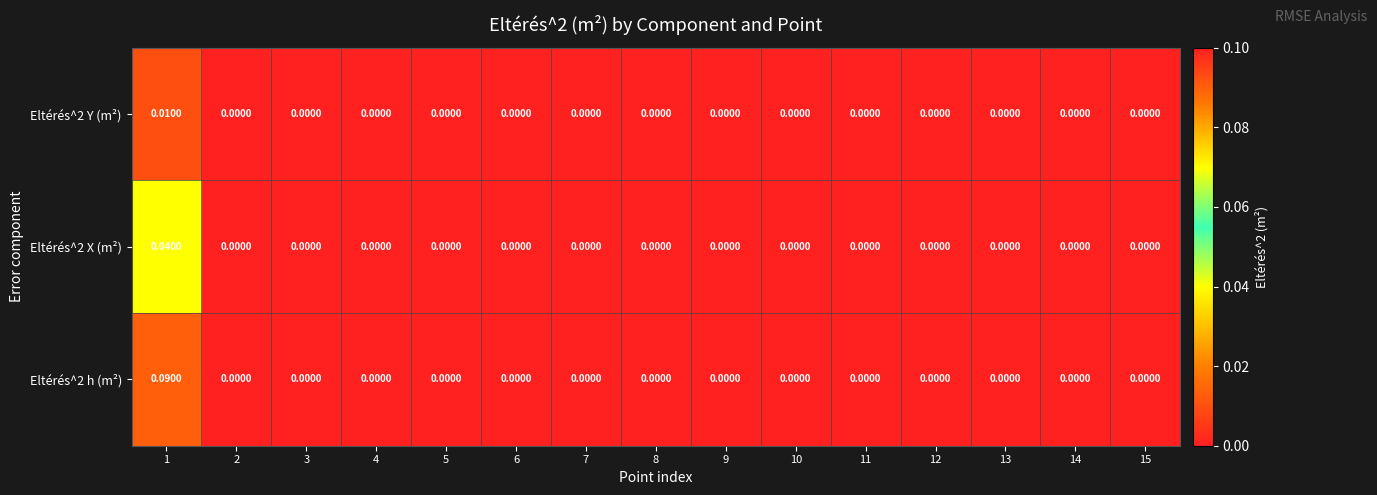

Which label corresponds to the smallest value in the chart?

2